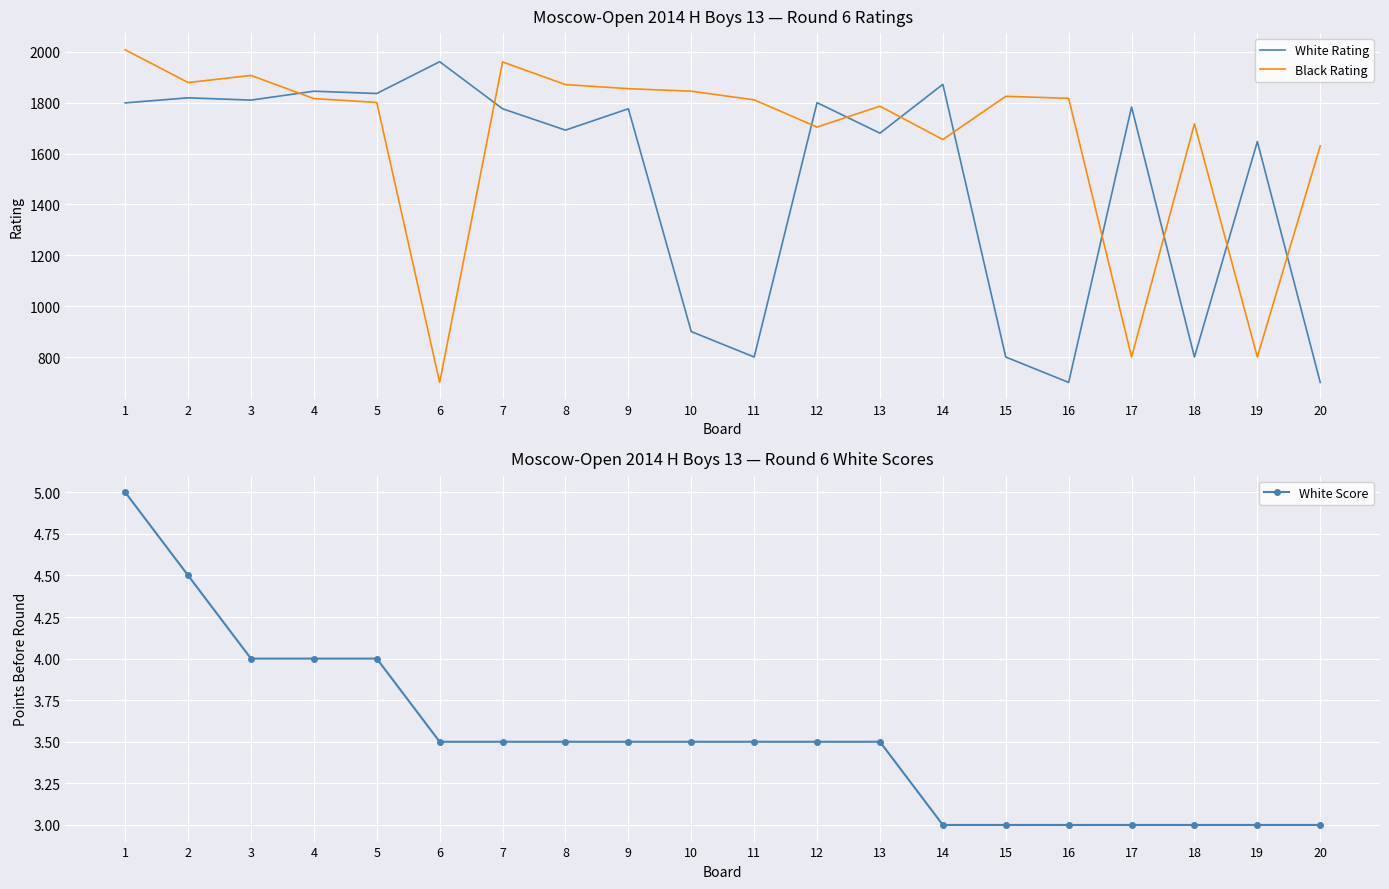

True or false: Black Rating has a value of 1879.0 at 2.

True